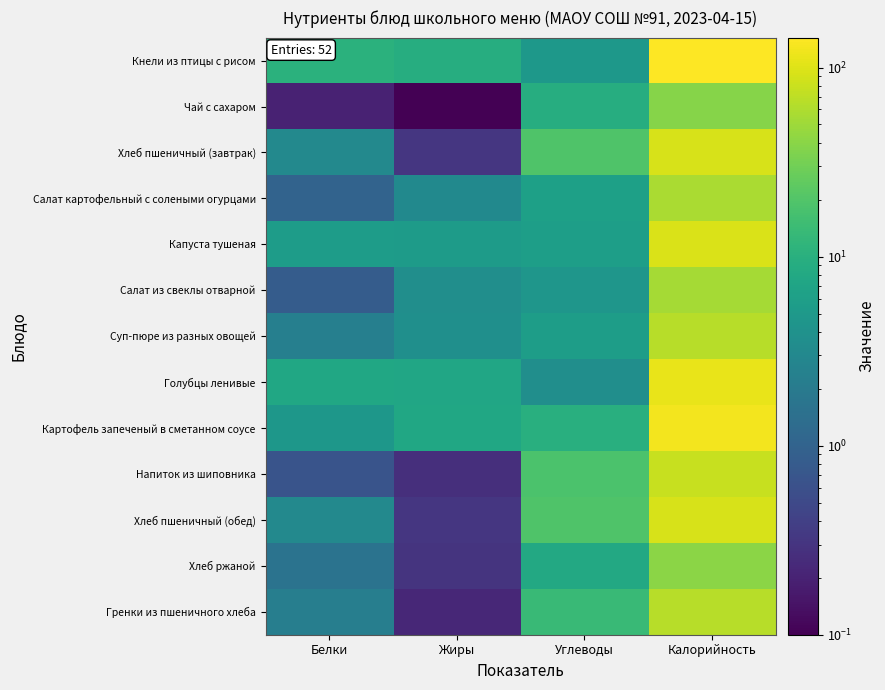

Reading right to left, what are all the values shown in this chart?

Кнели из птицы с рисом: Калорийность=144.0	Углеводы=4.9	Жиры=9.3	Белки=10.3
Чай с сахаром: Калорийность=38.0	Углеводы=9.3	Жиры=0.1	Белки=0.2
Хлеб пшеничный (завтрак): Калорийность=93.6	Углеводы=19.7	Жиры=0.3	Белки=3.0
Салат картофельный с солеными огурцами: Калорийность=57.6	Углеводы=6.3	Жиры=3.2	Белки=1.0
Капуста тушеная: Калорийность=95.0	Углеводы=5.8	Жиры=5.4	Белки=5.5
Салат из свеклы отварной: Калорийность=54.6	Углеводы=4.6	Жиры=3.7	Белки=0.8
Суп-пюре из разных овощей: Калорийность=66.4	Углеводы=5.8	Жиры=3.8	Белки=2.3
Голубцы ленивые: Калорийность=112.5	Углеводы=3.6	Жиры=7.5	Белки=7.7
Картофель запеченый в сметанном соусе: Калорийность=127.0	Углеводы=9.7	Жиры=7.7	Белки=4.7
Напиток из шиповника: Калорийность=78.0	Углеводы=18.3	Жиры=0.3	Белки=0.7
Хлеб пшеничный (обед): Калорийность=93.6	Углеводы=19.7	Жиры=0.3	Белки=3.0
Хлеб ржаной: Калорийность=41.2	Углеводы=8.0	Жиры=0.3	Белки=1.6
Гренки из пшеничного хлеба: Калорийность=66.8	Углеводы=13.9	Жиры=0.2	Белки=2.2